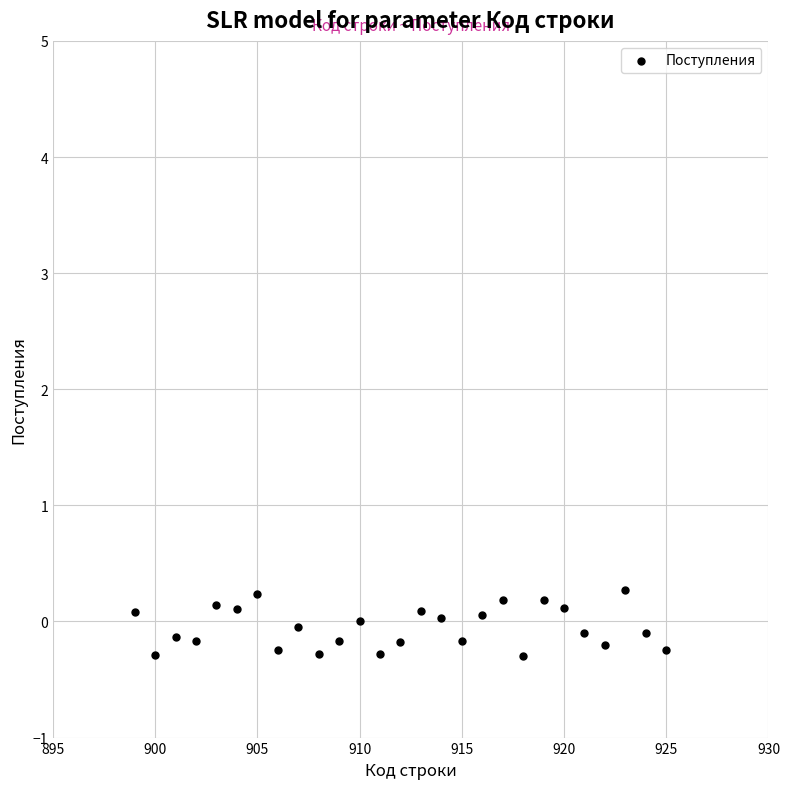

What is the range of Y values (max minus min)?

0.6